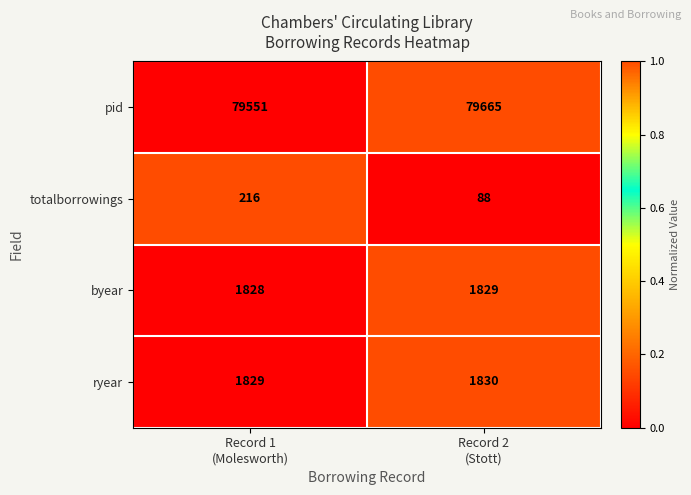

Between Record 1
(Molesworth) and Record 2
(Stott), which series saw the biggest shift?

totalborrowings